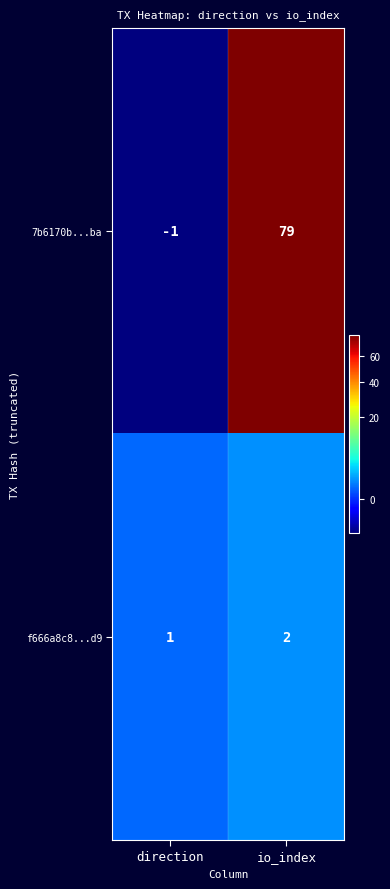

At which category is the sum across all series the highest?

io_index